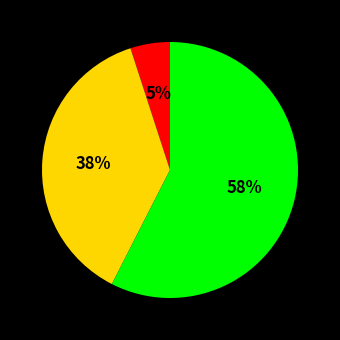

To the nearest percent, what is the average slice percentage?

33%